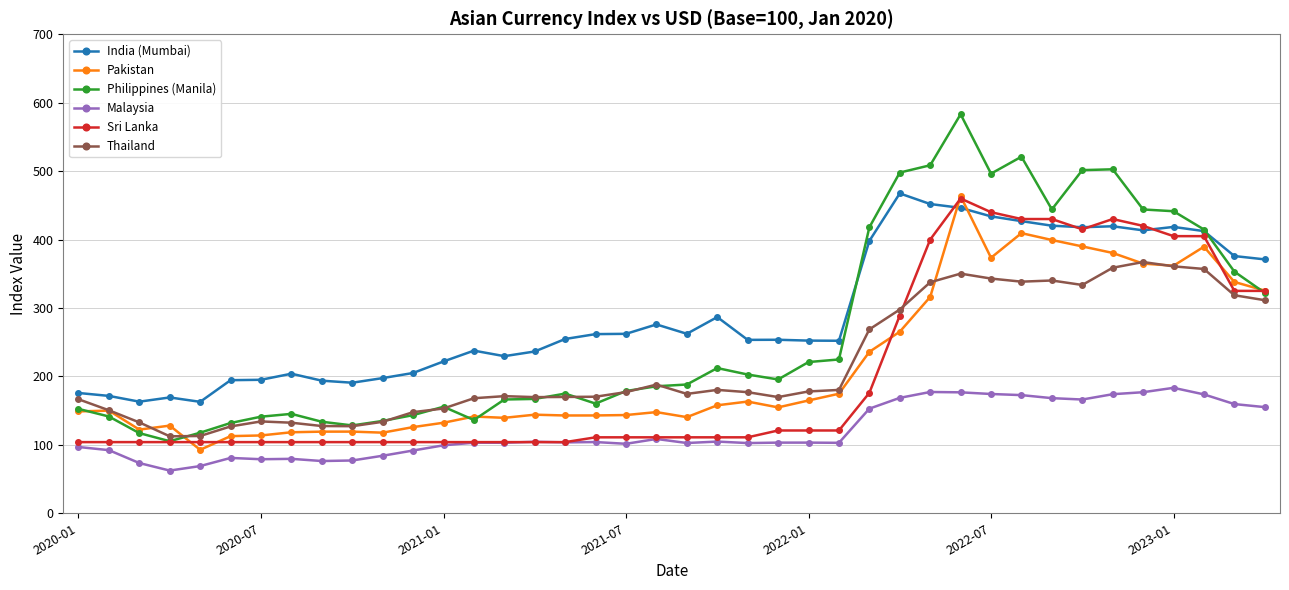

What is the value of the Sri Lanka point at the 32nd from the left?

430.0